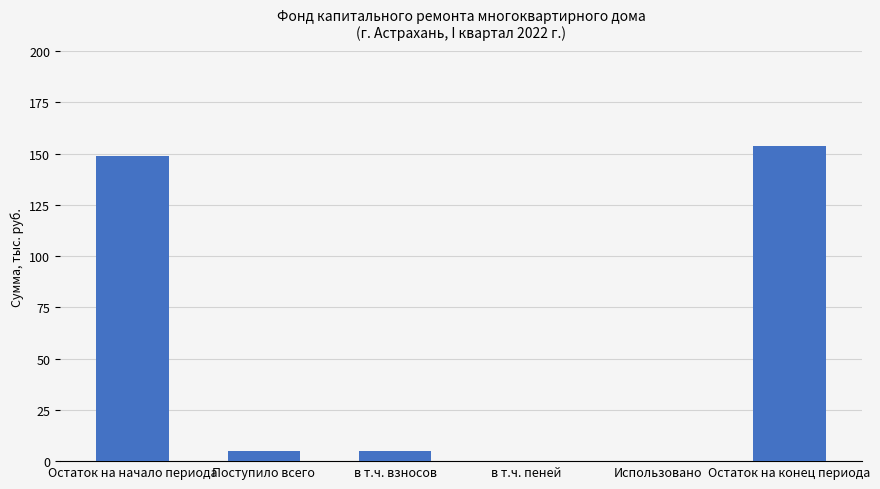

Between Остаток на конец периода and в т.ч. взносов, which is larger?

Остаток на конец периода